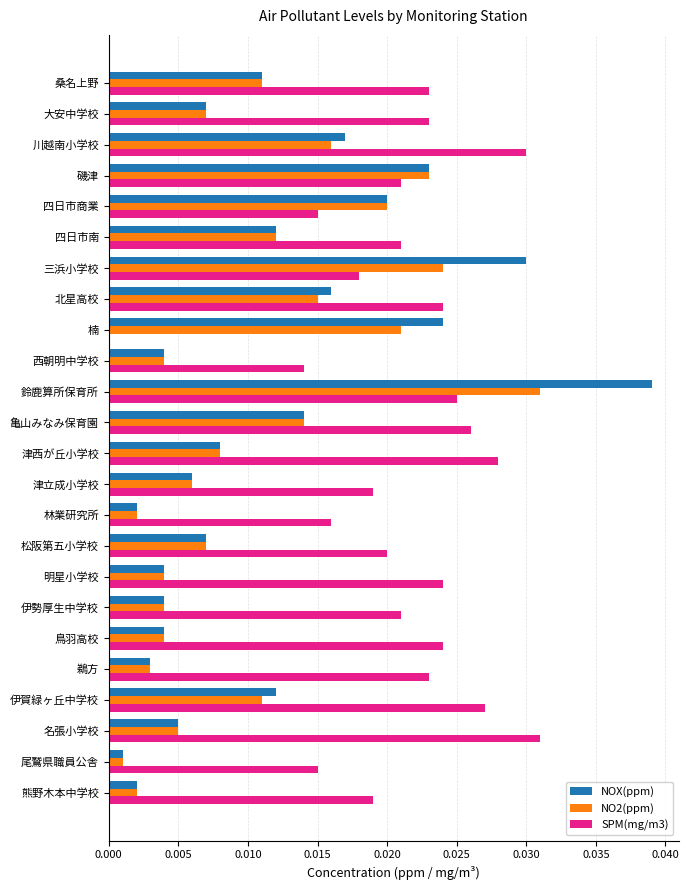

Is it true that NO2(ppm) equals 0.0 at 松阪第五小学校?

True